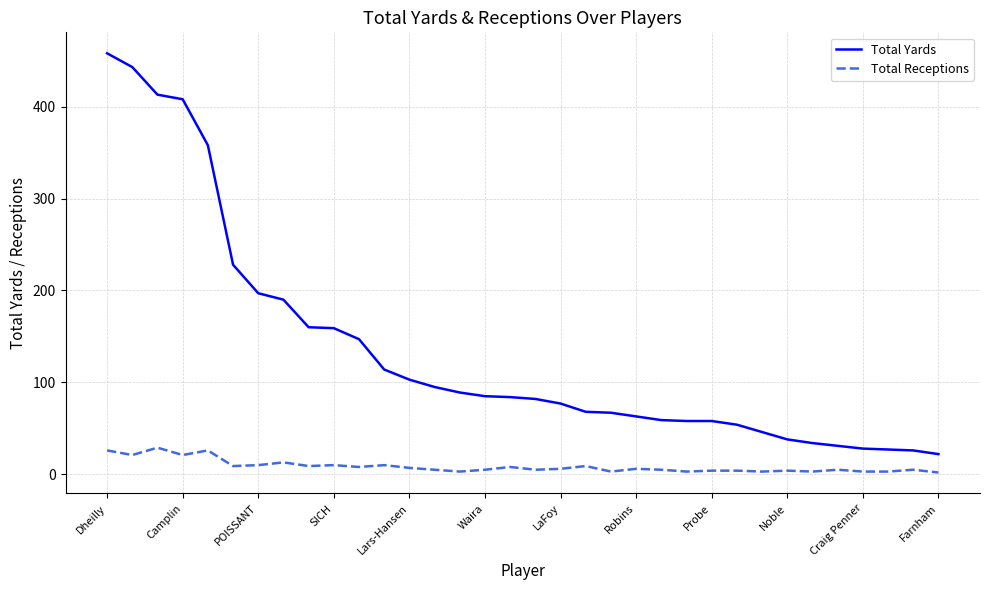

True or false: Total Receptions and Total Yards intersect in this chart.

False